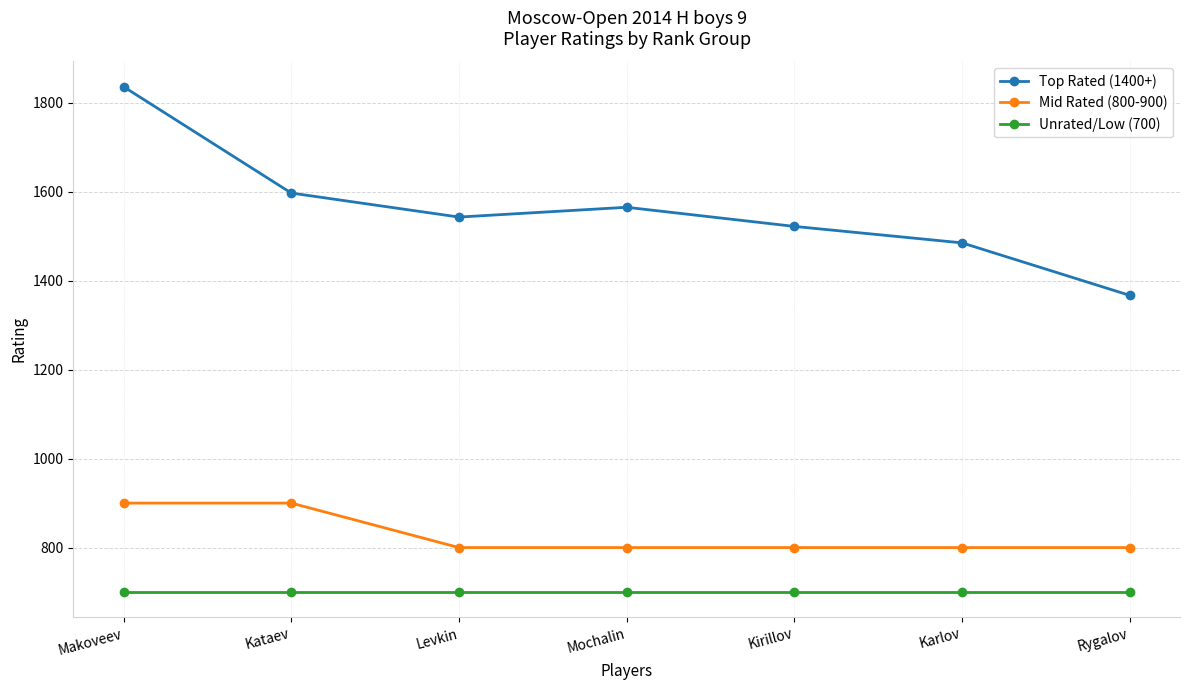

Which category has the highest value across all series?

Makoveev